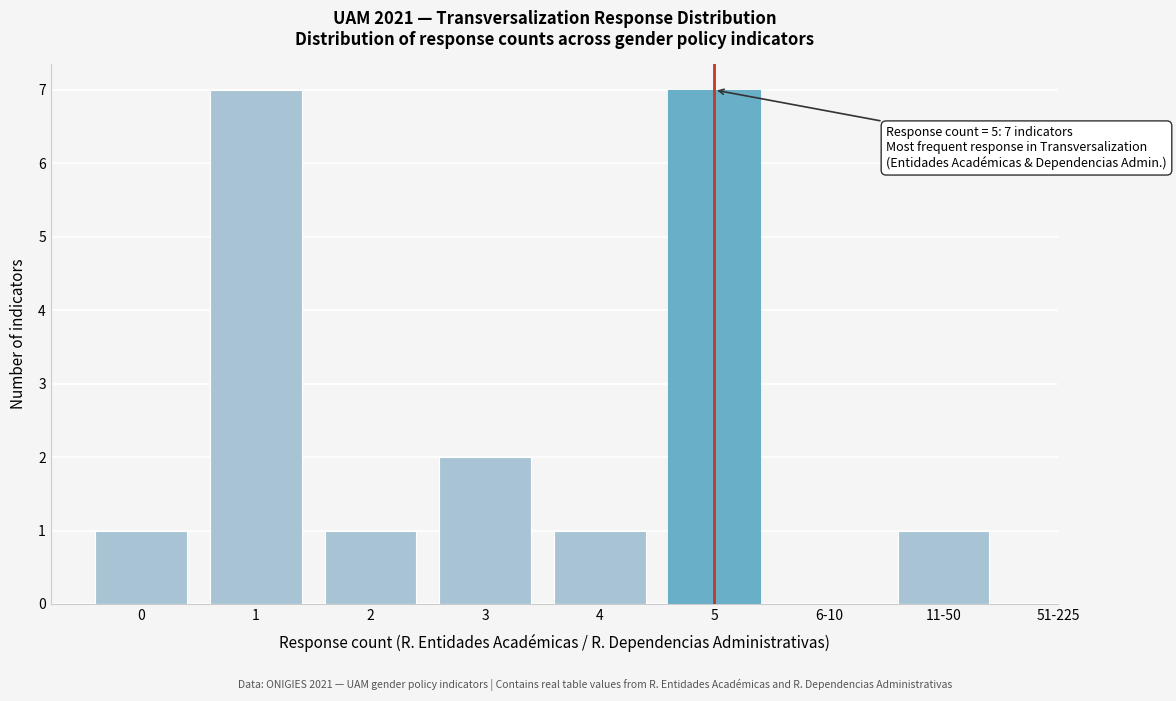

Reading left to right, list all the values displayed in this chart.

0=1	1=7	2=1	3=2	4=1	5=7	6-10=0	11-50=1